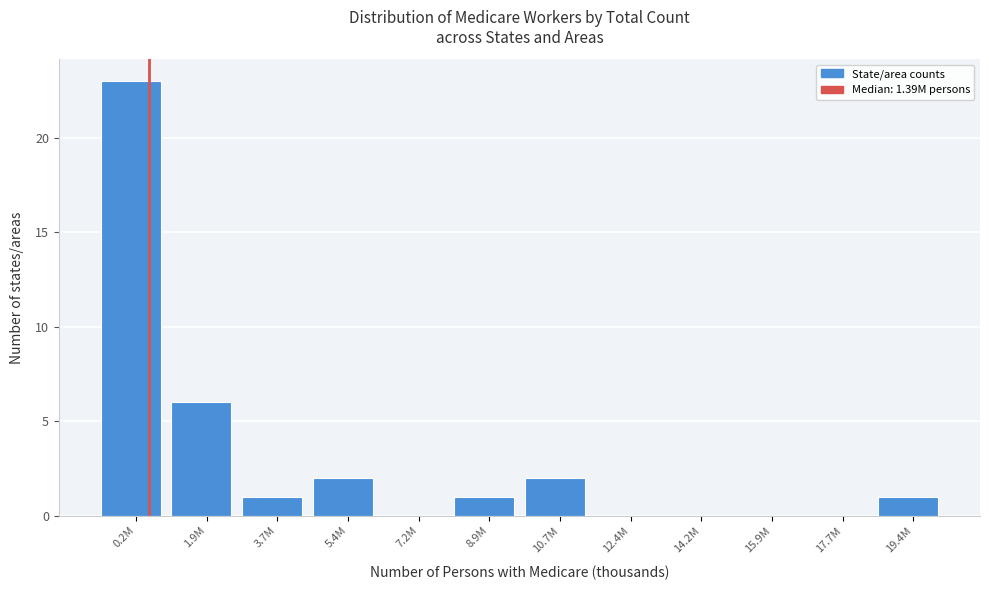

Reading left to right, transcribe all the data shown in this chart.

0.2M=23	1.9M=6	3.7M=1	5.4M=2	7.2M=0	8.9M=1	10.7M=2	12.4M=0	14.2M=0	15.9M=0	17.7M=0	19.4M=1